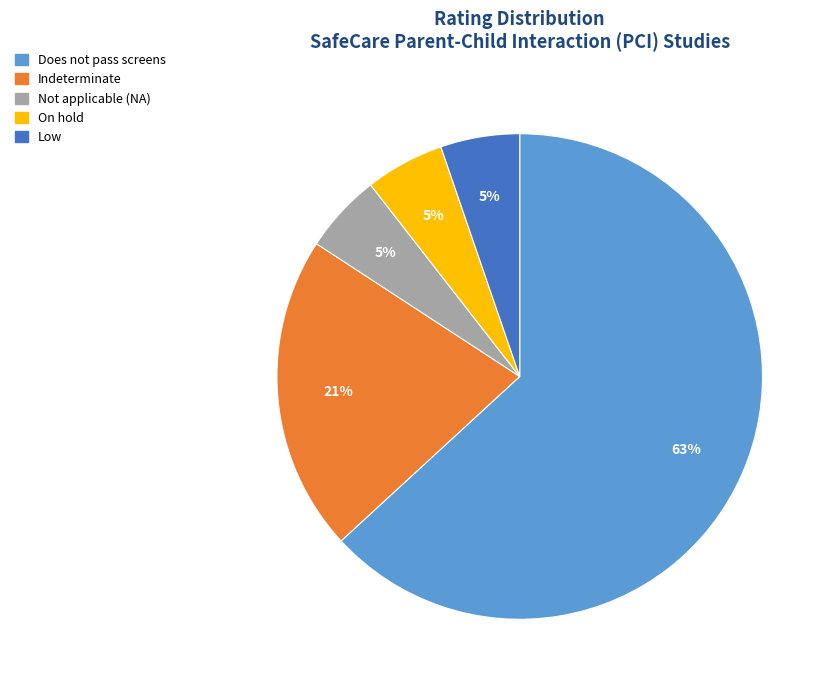

What percentage is the Not applicable (NA) slice, to the nearest percent?

5%